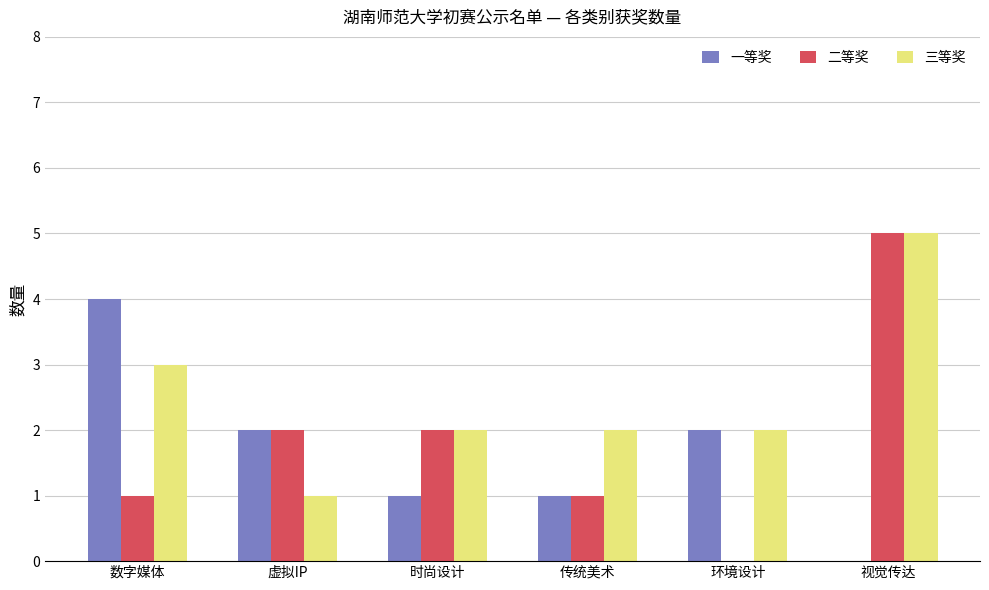

Reading right to left, list all the values displayed in this chart.

一等奖: 视觉传达=0	环境设计=2	传统美术=1	时尚设计=1	虚拟IP=2	数字媒体=4
二等奖: 视觉传达=5	环境设计=0	传统美术=1	时尚设计=2	虚拟IP=2	数字媒体=1
三等奖: 视觉传达=5	环境设计=2	传统美术=2	时尚设计=2	虚拟IP=1	数字媒体=3